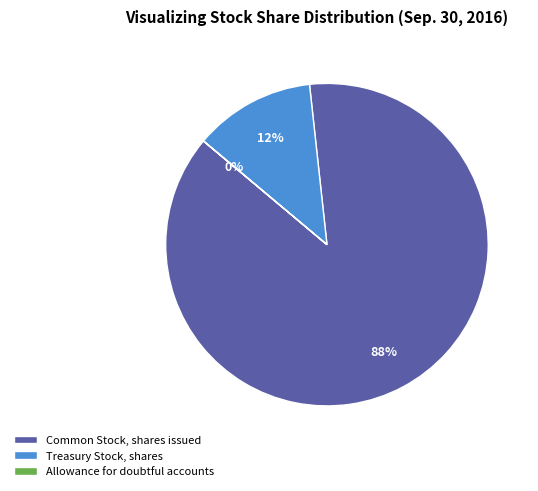

To the nearest percent, what portion does Common Stock, shares issued represent?

88%